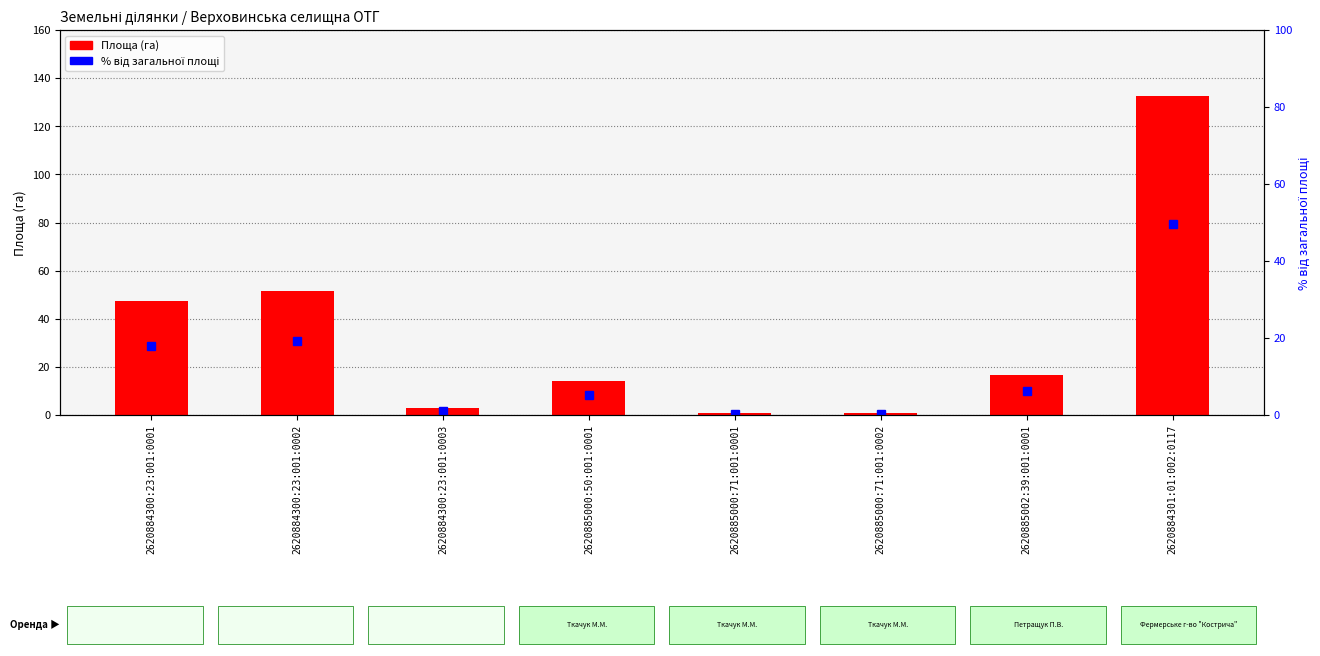

How many data points in % від загальної площі are above 6?

4